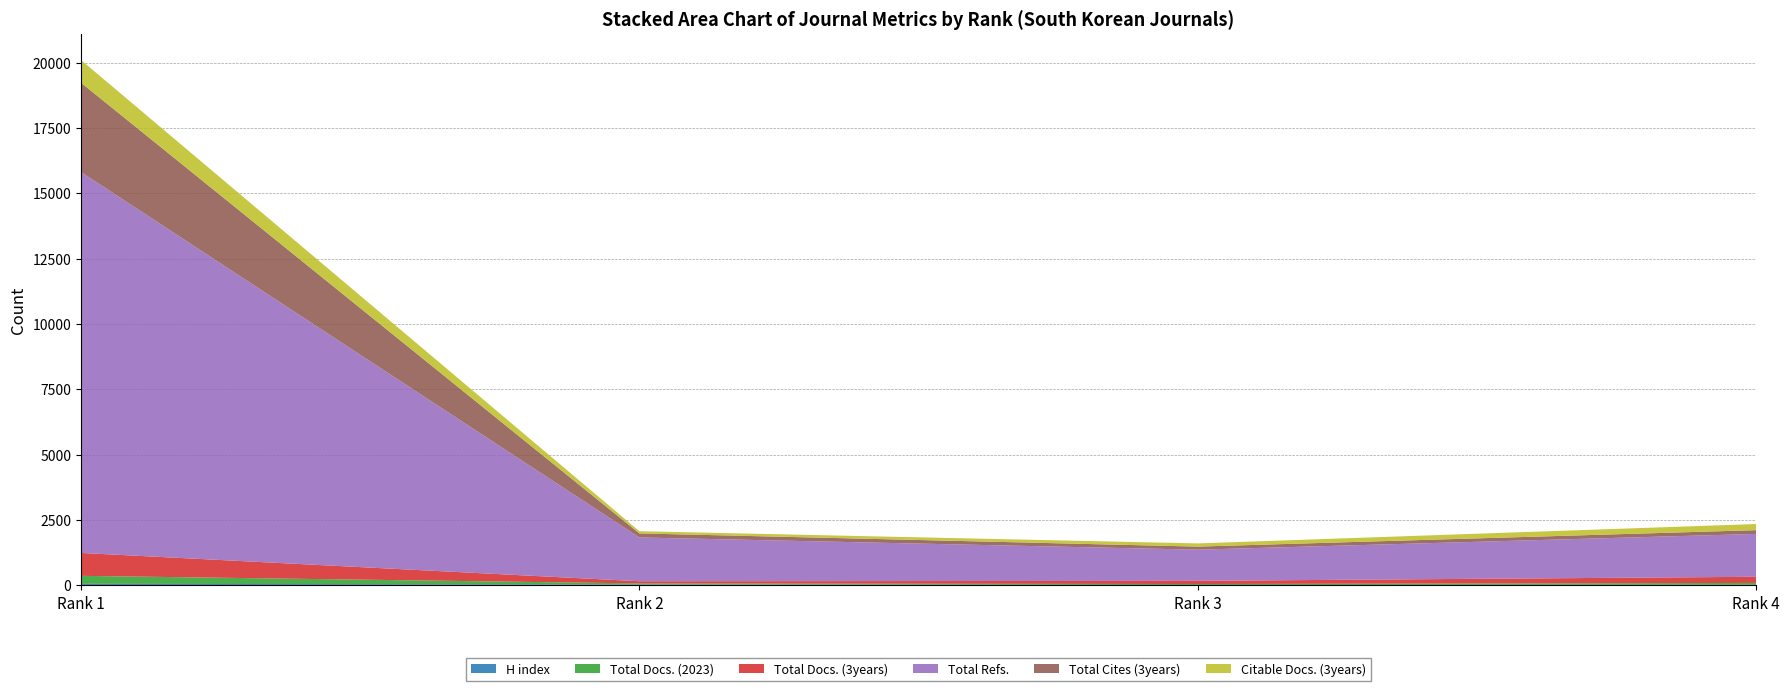

Reading left to right, what are all the values shown in this chart?

H index: 56	34	9	20
Total Docs. (2023): 306	38	40	71
Total Docs. (3years): 877	83	121	235
Total Refs.: 14580	1676	1194	1641
Total Cites (3years): 3419	156	118	144
Citable Docs. (3years): 869	83	121	235